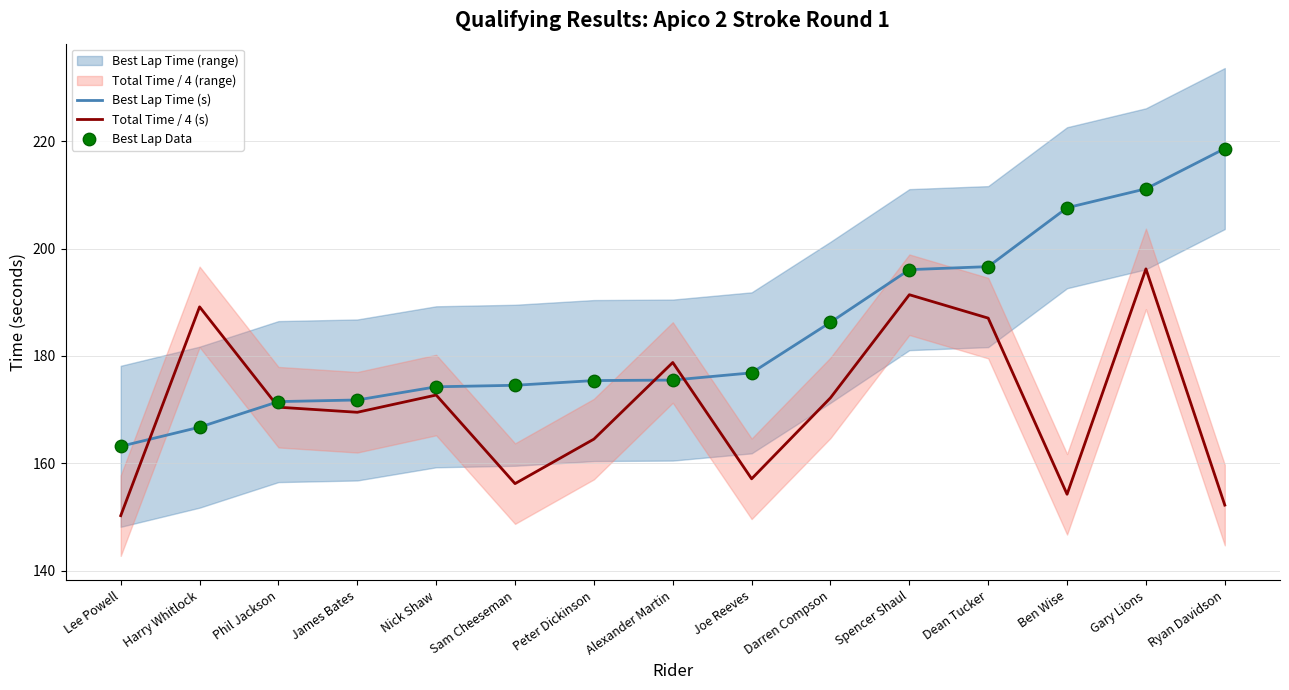

Which series reaches the maximum Y coordinate?

Best Lap Time (s)